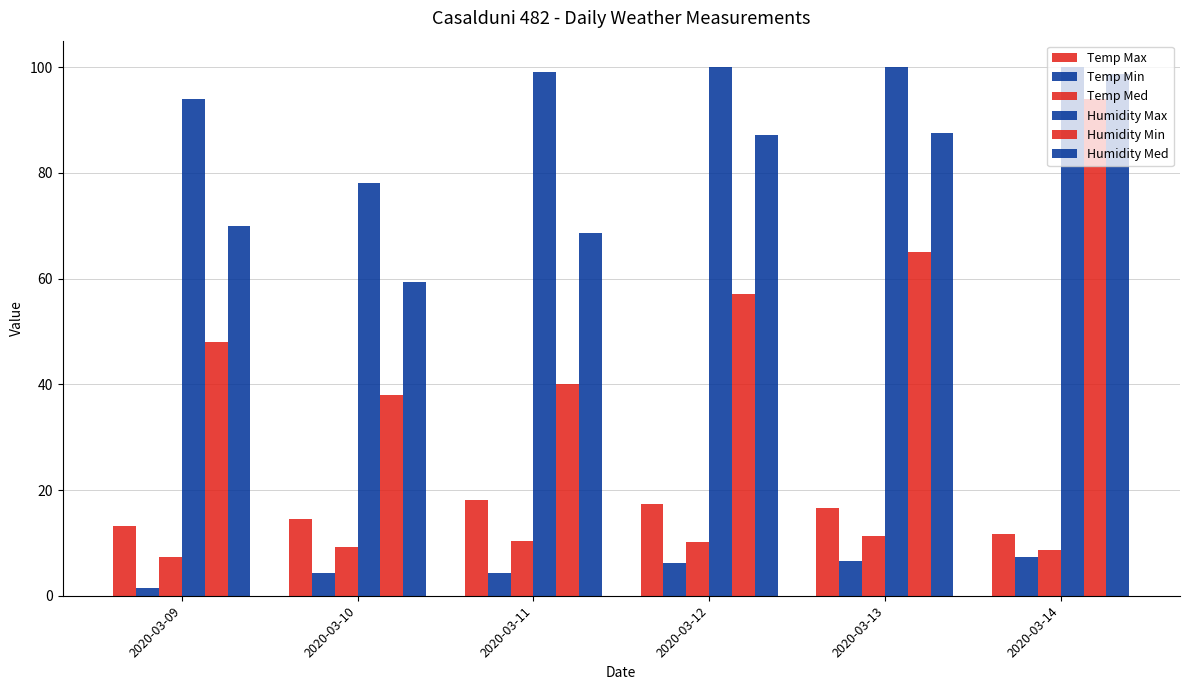

At how many categories does at least one series exceed 72?

6